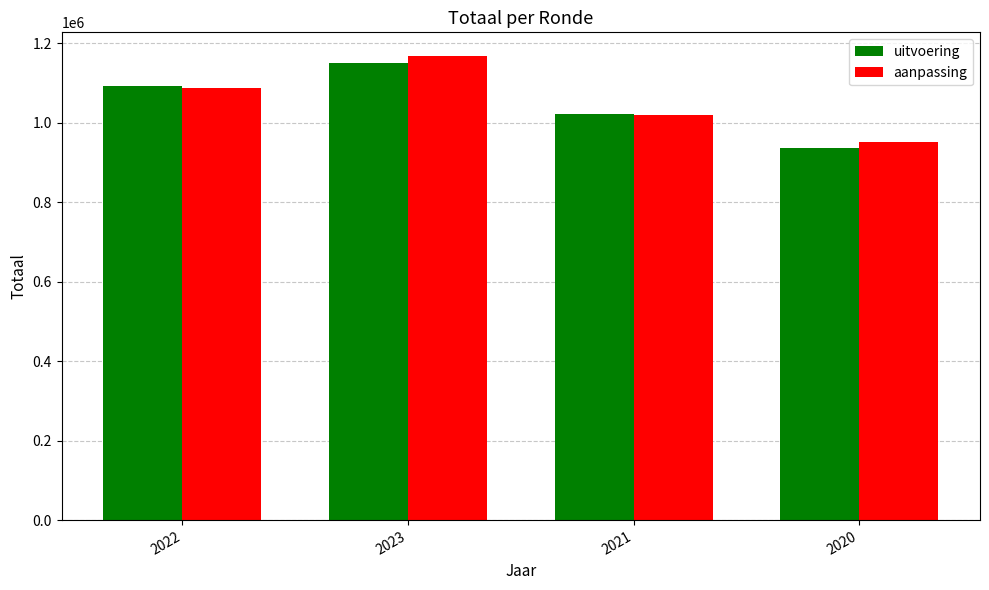

Reading left to right, what are all the values shown in this chart?

uitvoering: 2022=1091904	2023=1148978	2021=1022415	2020=936296
aanpassing: 2022=1086746	2023=1168633	2021=1017945	2020=951404